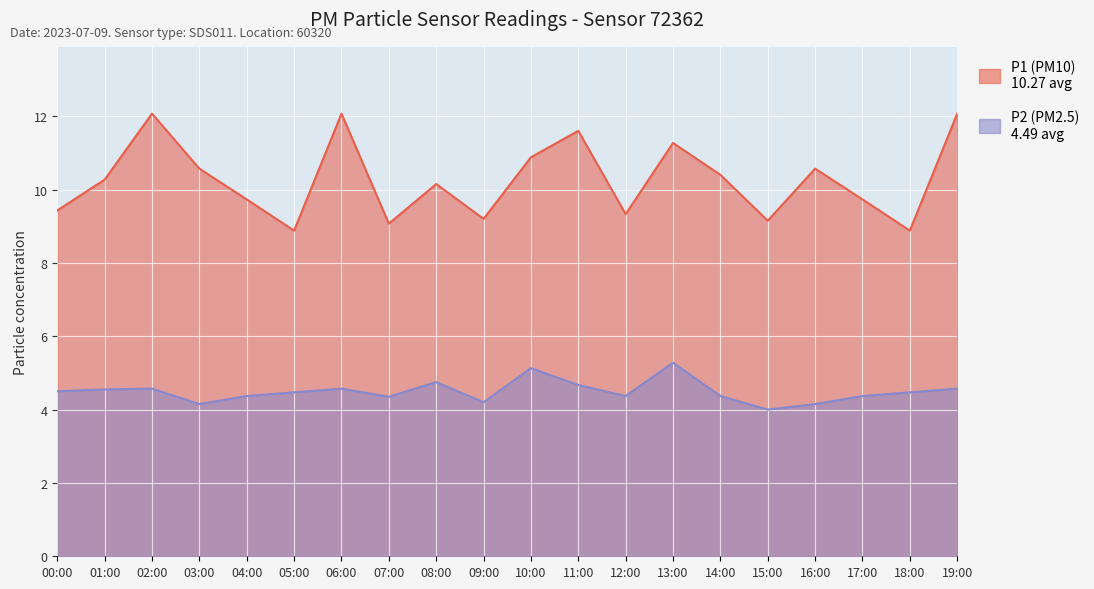

How many lines are shown in the chart?

2